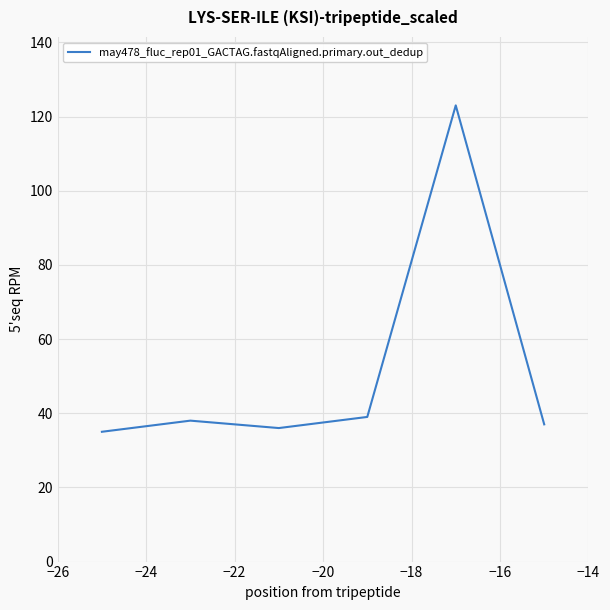

What is the maximum value shown in the chart?

123